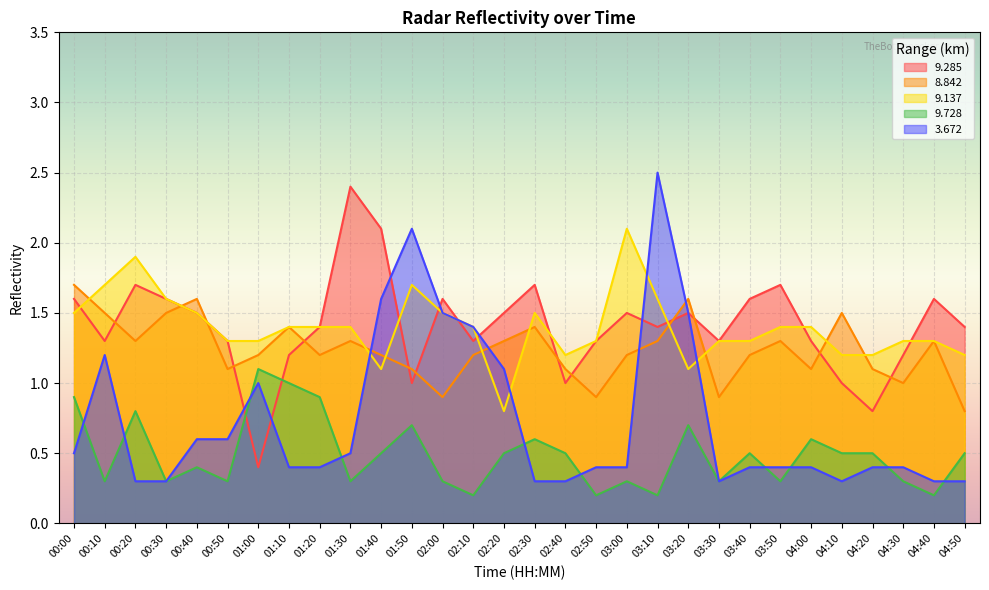

True or false: 8.842 has more than 1 points higher than both neighbors.

True